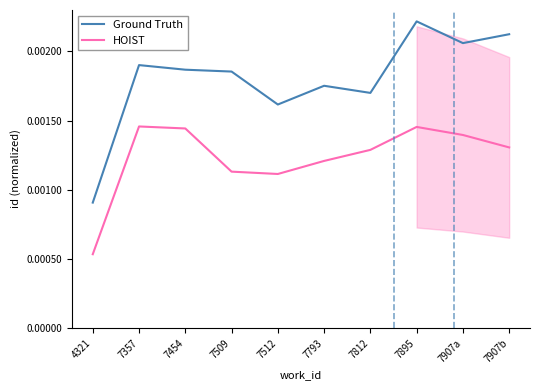

Reading left to right, what are all the values shown in this chart?

Ground Truth: 4321=0.0	7357=0.0	7454=0.0	7509=0.0	7512=0.0	7793=0.0	7812=0.0	7895=0.0	7907a=0.0	7907b=0.0
HOIST: 4321=0.0	7357=0.0	7454=0.0	7509=0.0	7512=0.0	7793=0.0	7812=0.0	7895=0.0	7907a=0.0	7907b=0.0